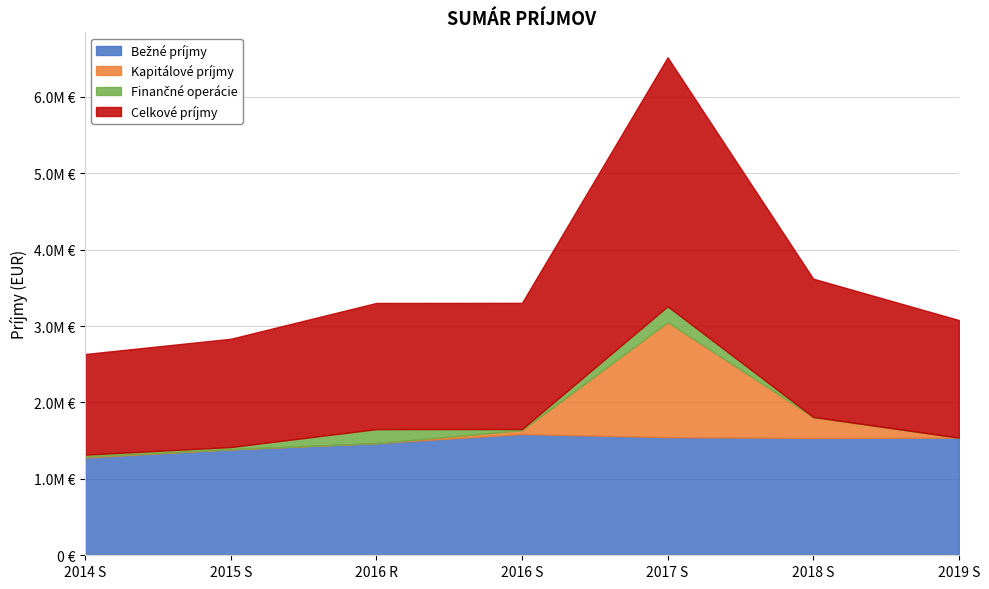

Reading right to left, transcribe all the data shown in this chart.

Bežné príjmy: 2019 S=1539562.0	2018 S=1535562.0	2017 S=1546118.0	2016 S=1587103.4	2016 R=1468429.0	2015 S=1387078.3	2014 S=1280314.6
Kapitálové príjmy: 2019 S=0.0	2018 S=274600.0	2017 S=1505300.0	2016 S=50000.0	2016 R=0.0	2015 S=280.0	2014 S=11072.5
Finančné operácie: 2019 S=0.0	2018 S=0.0	2017 S=207240.0	2016 S=14783.6	2016 R=182899.0	2015 S=29503.9	2014 S=25769.7
Celkové príjmy: 2019 S=1539562.0	2018 S=1810162.0	2017 S=3258658.0	2016 S=1651887.0	2016 R=1651328.0	2015 S=1416862.2	2014 S=1317156.8